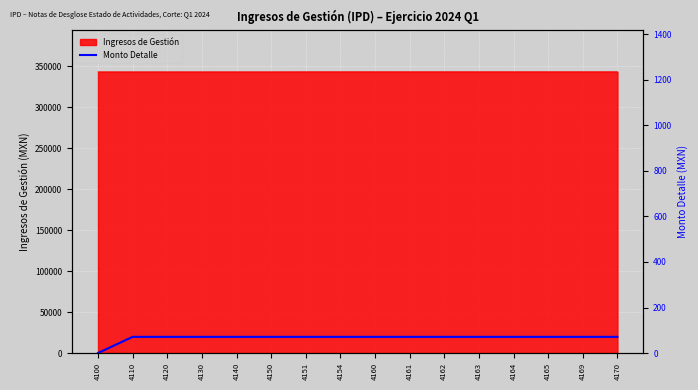

The value at 4110 is 71.0. True or false?

True